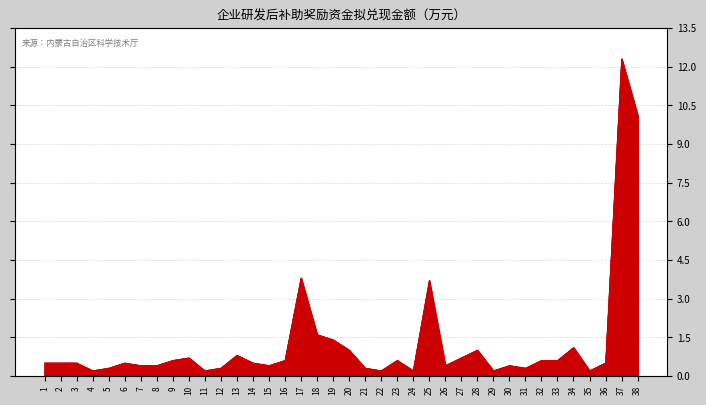

What is the difference between the maximum and minimum values?

12.1